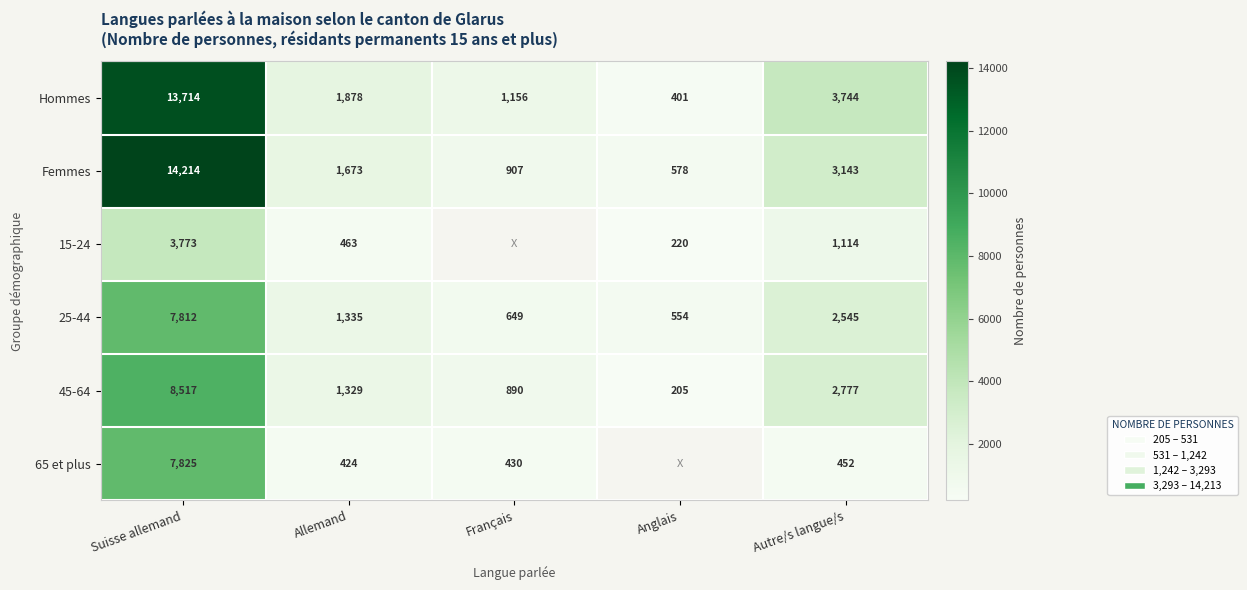

Which category has the lowest value in the 45-64 series?

Anglais